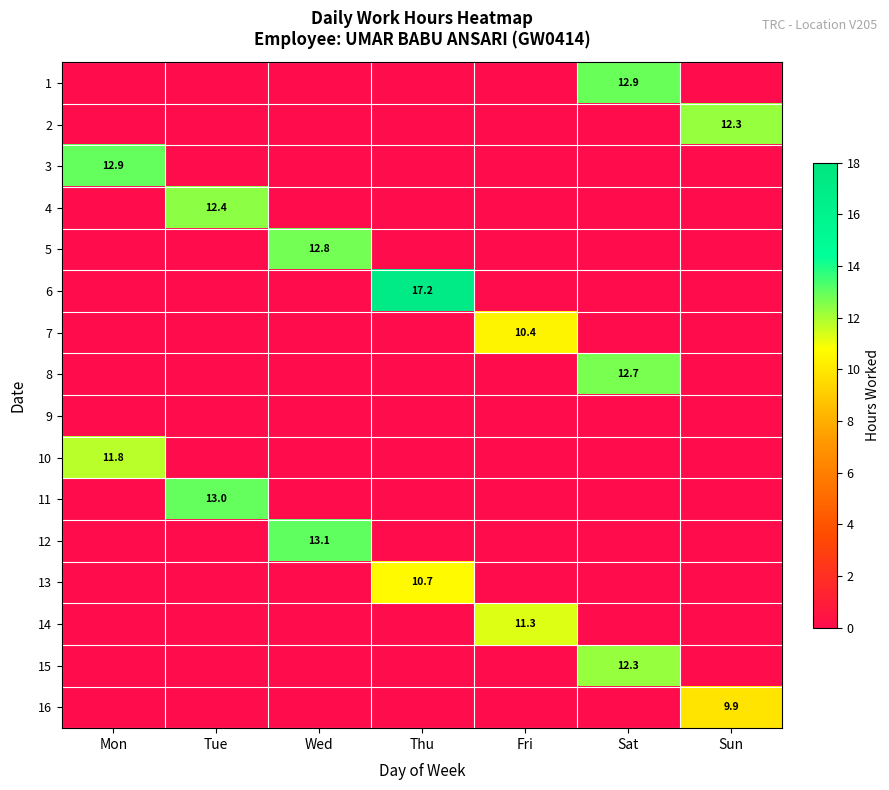

The value of 5 at Wed is 7.4. True or false?

False